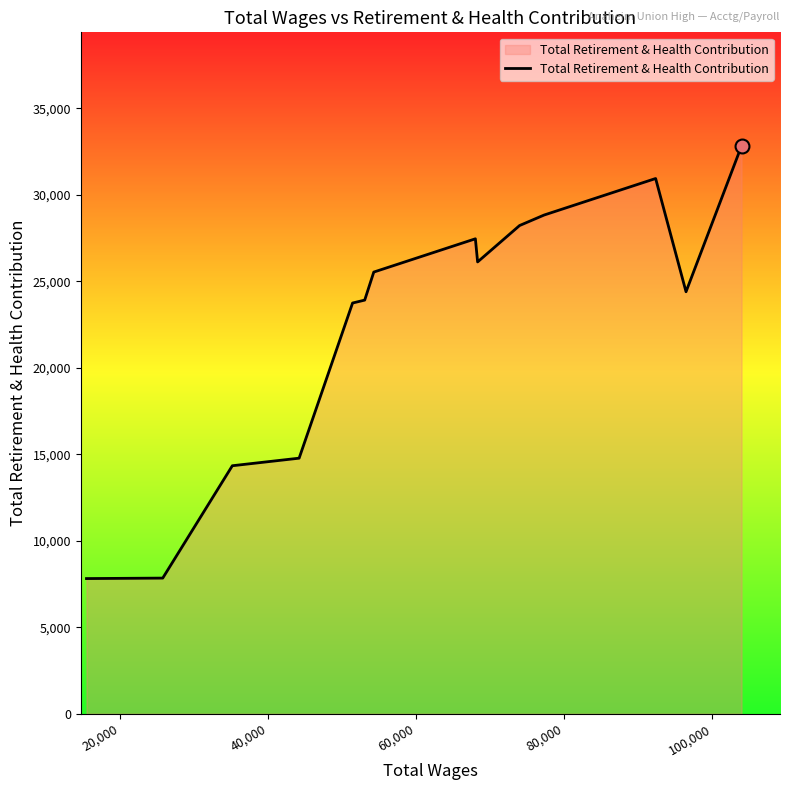

What is the difference between the maximum and minimum values?

25010